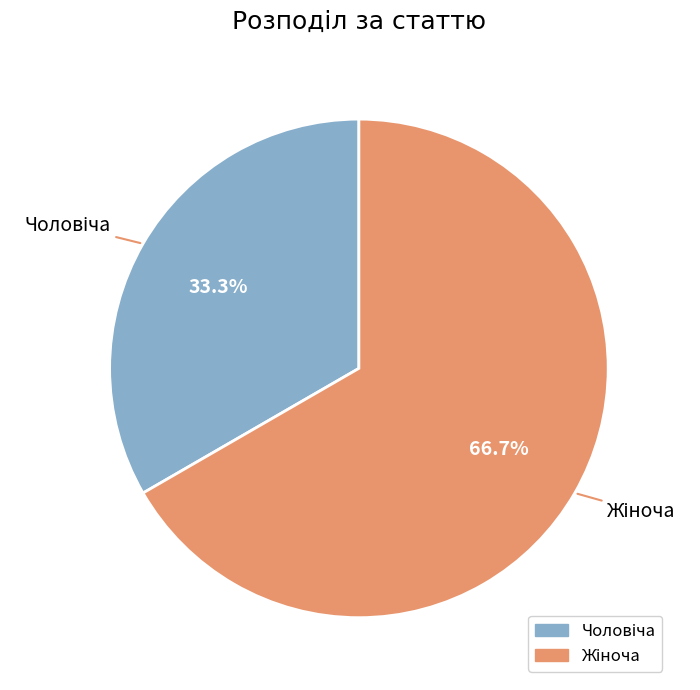

Is there any slice that represents more than half of the pie?

Yes